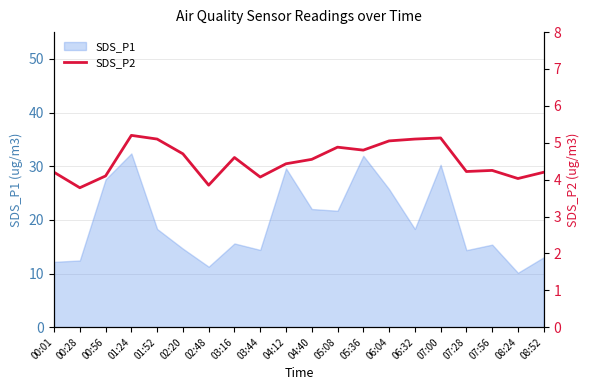

Which category has the lowest value across all series?

00:28